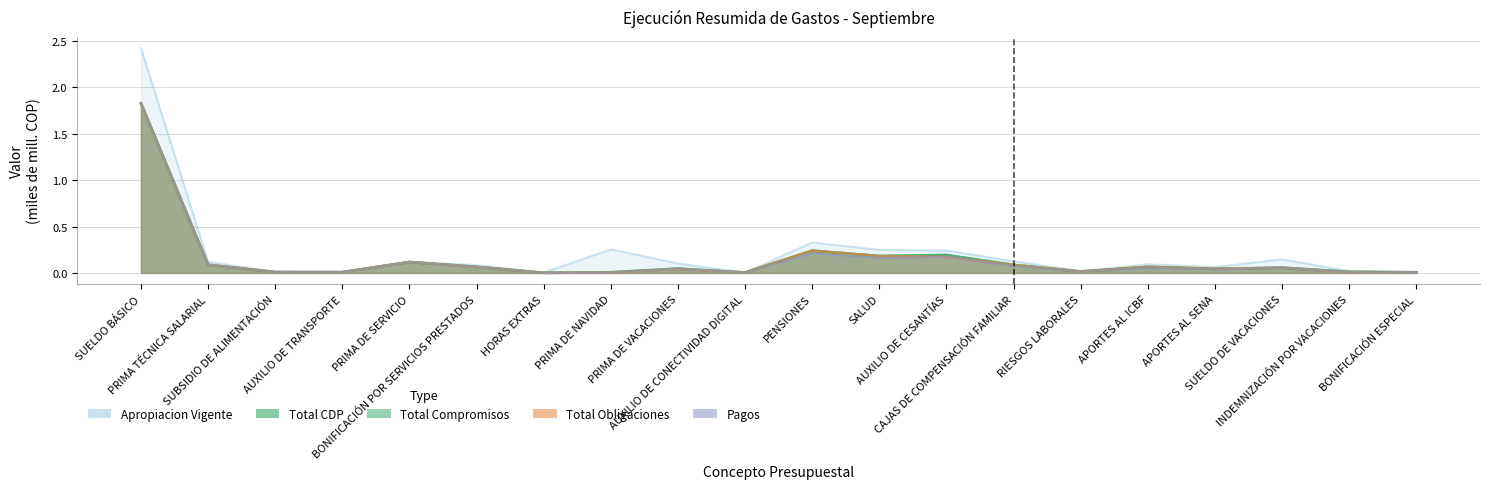

Reading right to left, what are all the values shown in this chart?

Apropiacion Vigente: BONIFICACIÓN ESPECIAL=0.0	INDEMNIZACIÓN POR VACACIONES=0.0	SUELDO DE VACACIONES=0.1	APORTES AL SENA=0.1	APORTES AL ICBF=0.1	RIESGOS LABORALES=0.0	CAJAS DE COMPENSACIÓN FAMILIAR=0.1	AUXILIO DE CESANTÍAS=0.2	SALUD=0.2	PENSIONES=0.3	AUXILIO DE CONECTIVIDAD DIGITAL=0.0	PRIMA DE VACACIONES=0.1	PRIMA DE NAVIDAD=0.3	HORAS EXTRAS=0.0	BONIFICACIÓN POR SERVICIOS PRESTADOS=0.1	PRIMA DE SERVICIO=0.1	AUXILIO DE TRANSPORTE=0.0	SUBSIDIO DE ALIMENTACIÓN=0.0	PRIMA TÉCNICA SALARIAL=0.1	SUELDO BÁSICO=2.4
Total CDP: BONIFICACIÓN ESPECIAL=0.0	INDEMNIZACIÓN POR VACACIONES=0.0	SUELDO DE VACACIONES=0.1	APORTES AL SENA=0.0	APORTES AL ICBF=0.1	RIESGOS LABORALES=0.0	CAJAS DE COMPENSACIÓN FAMILIAR=0.1	AUXILIO DE CESANTÍAS=0.2	SALUD=0.2	PENSIONES=0.2	AUXILIO DE CONECTIVIDAD DIGITAL=0.0	PRIMA DE VACACIONES=0.0	PRIMA DE NAVIDAD=0.0	HORAS EXTRAS=0.0	BONIFICACIÓN POR SERVICIOS PRESTADOS=0.1	PRIMA DE SERVICIO=0.1	AUXILIO DE TRANSPORTE=0.0	SUBSIDIO DE ALIMENTACIÓN=0.0	PRIMA TÉCNICA SALARIAL=0.1	SUELDO BÁSICO=1.8
Total Compromisos: BONIFICACIÓN ESPECIAL=0.0	INDEMNIZACIÓN POR VACACIONES=0.0	SUELDO DE VACACIONES=0.1	APORTES AL SENA=0.0	APORTES AL ICBF=0.1	RIESGOS LABORALES=0.0	CAJAS DE COMPENSACIÓN FAMILIAR=0.1	AUXILIO DE CESANTÍAS=0.2	SALUD=0.2	PENSIONES=0.2	AUXILIO DE CONECTIVIDAD DIGITAL=0.0	PRIMA DE VACACIONES=0.0	PRIMA DE NAVIDAD=0.0	HORAS EXTRAS=0.0	BONIFICACIÓN POR SERVICIOS PRESTADOS=0.1	PRIMA DE SERVICIO=0.1	AUXILIO DE TRANSPORTE=0.0	SUBSIDIO DE ALIMENTACIÓN=0.0	PRIMA TÉCNICA SALARIAL=0.1	SUELDO BÁSICO=1.8
Total Obligaciones: BONIFICACIÓN ESPECIAL=0.0	INDEMNIZACIÓN POR VACACIONES=0.0	SUELDO DE VACACIONES=0.1	APORTES AL SENA=0.0	APORTES AL ICBF=0.1	RIESGOS LABORALES=0.0	CAJAS DE COMPENSACIÓN FAMILIAR=0.1	AUXILIO DE CESANTÍAS=0.2	SALUD=0.2	PENSIONES=0.2	AUXILIO DE CONECTIVIDAD DIGITAL=0.0	PRIMA DE VACACIONES=0.0	PRIMA DE NAVIDAD=0.0	HORAS EXTRAS=0.0	BONIFICACIÓN POR SERVICIOS PRESTADOS=0.1	PRIMA DE SERVICIO=0.1	AUXILIO DE TRANSPORTE=0.0	SUBSIDIO DE ALIMENTACIÓN=0.0	PRIMA TÉCNICA SALARIAL=0.1	SUELDO BÁSICO=1.8
Pagos: BONIFICACIÓN ESPECIAL=0.0	INDEMNIZACIÓN POR VACACIONES=0.0	SUELDO DE VACACIONES=0.1	APORTES AL SENA=0.0	APORTES AL ICBF=0.1	RIESGOS LABORALES=0.0	CAJAS DE COMPENSACIÓN FAMILIAR=0.1	AUXILIO DE CESANTÍAS=0.2	SALUD=0.2	PENSIONES=0.2	AUXILIO DE CONECTIVIDAD DIGITAL=0.0	PRIMA DE VACACIONES=0.0	PRIMA DE NAVIDAD=0.0	HORAS EXTRAS=0.0	BONIFICACIÓN POR SERVICIOS PRESTADOS=0.1	PRIMA DE SERVICIO=0.1	AUXILIO DE TRANSPORTE=0.0	SUBSIDIO DE ALIMENTACIÓN=0.0	PRIMA TÉCNICA SALARIAL=0.1	SUELDO BÁSICO=1.8